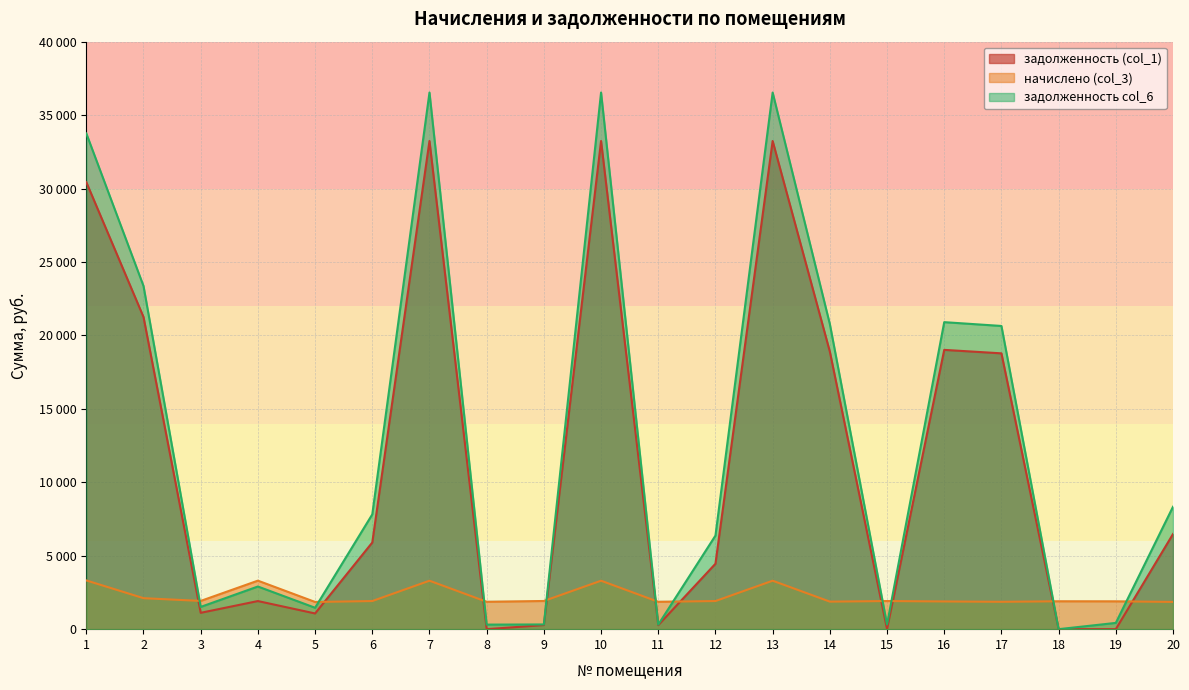

True or false: начислено (col_3) has a value of 5581.4 at 4.

False